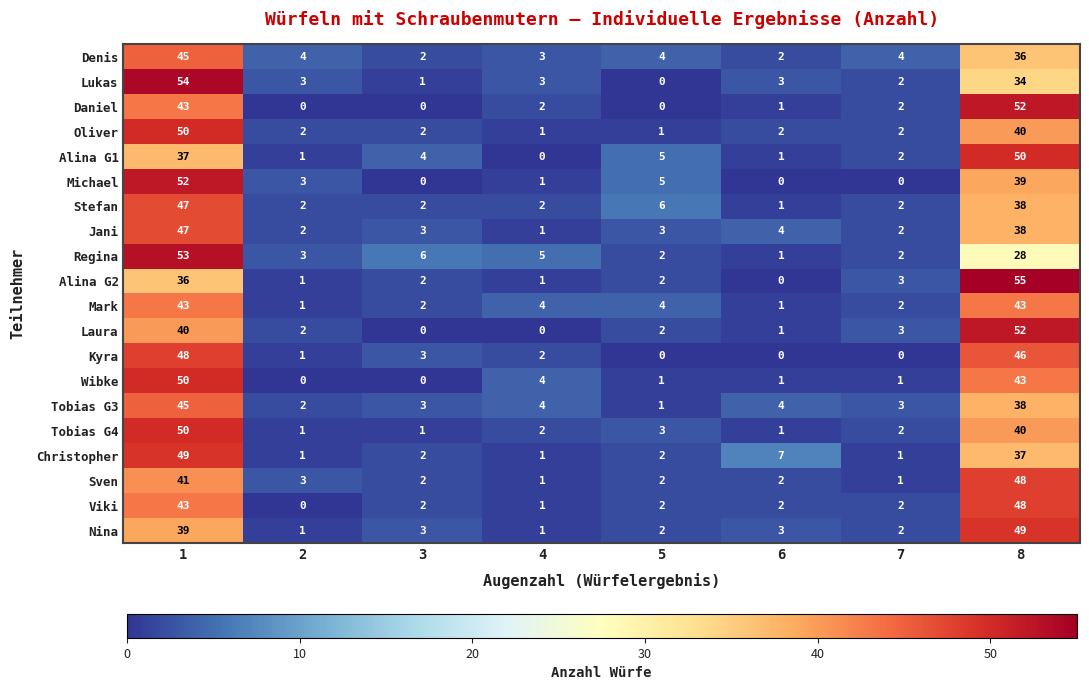

The value of Christopher at 3 is 2. True or false?

True